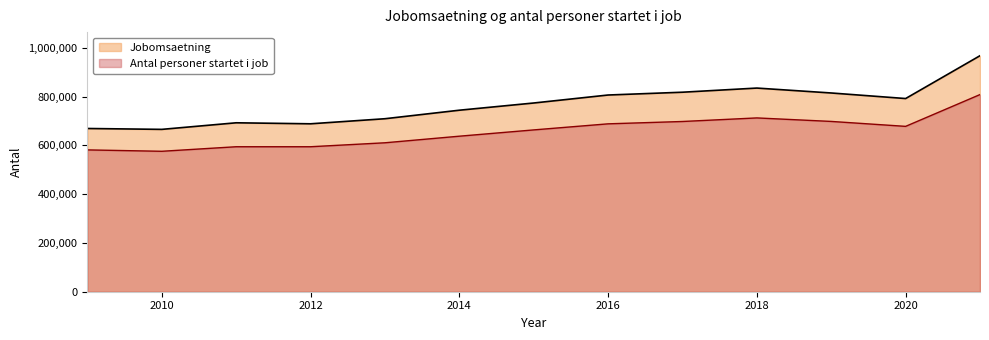

The Jobomsaetning series shows 387232 at 2012. True or false?

False